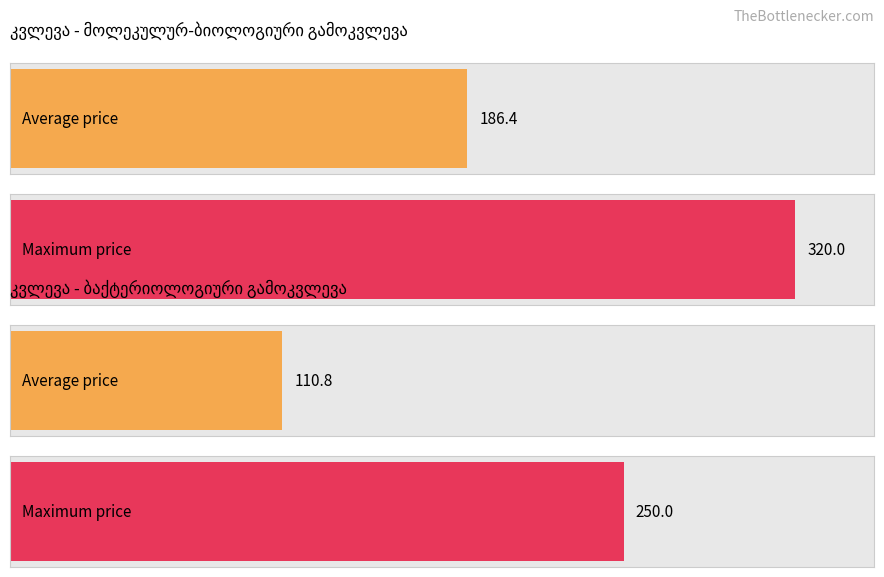

Are the bars grouped side by side (vs. stacked)?

Yes